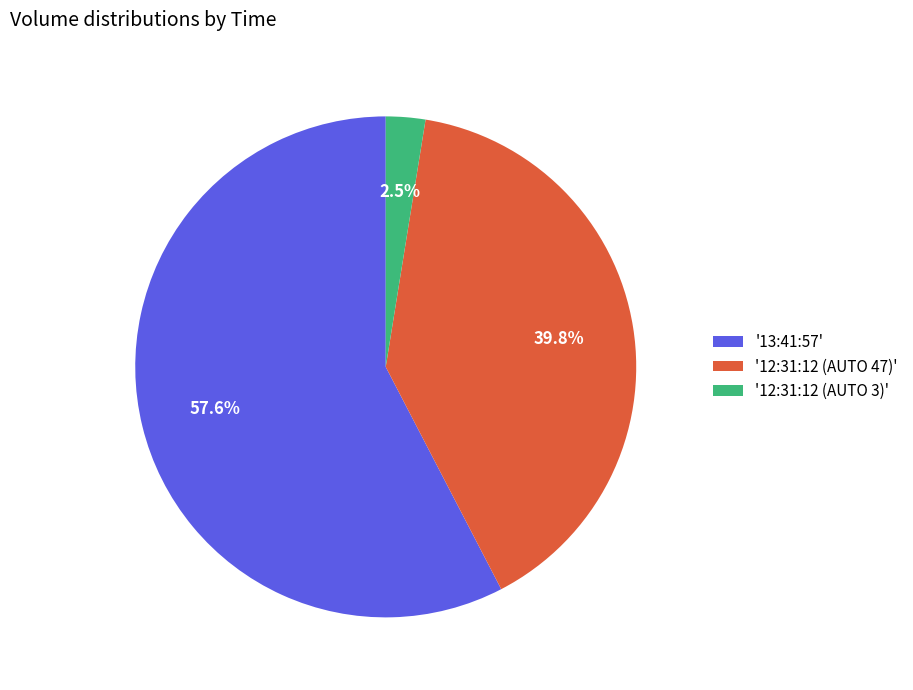

Which slice is the smallest?

'12:31:12 (AUTO 3)'